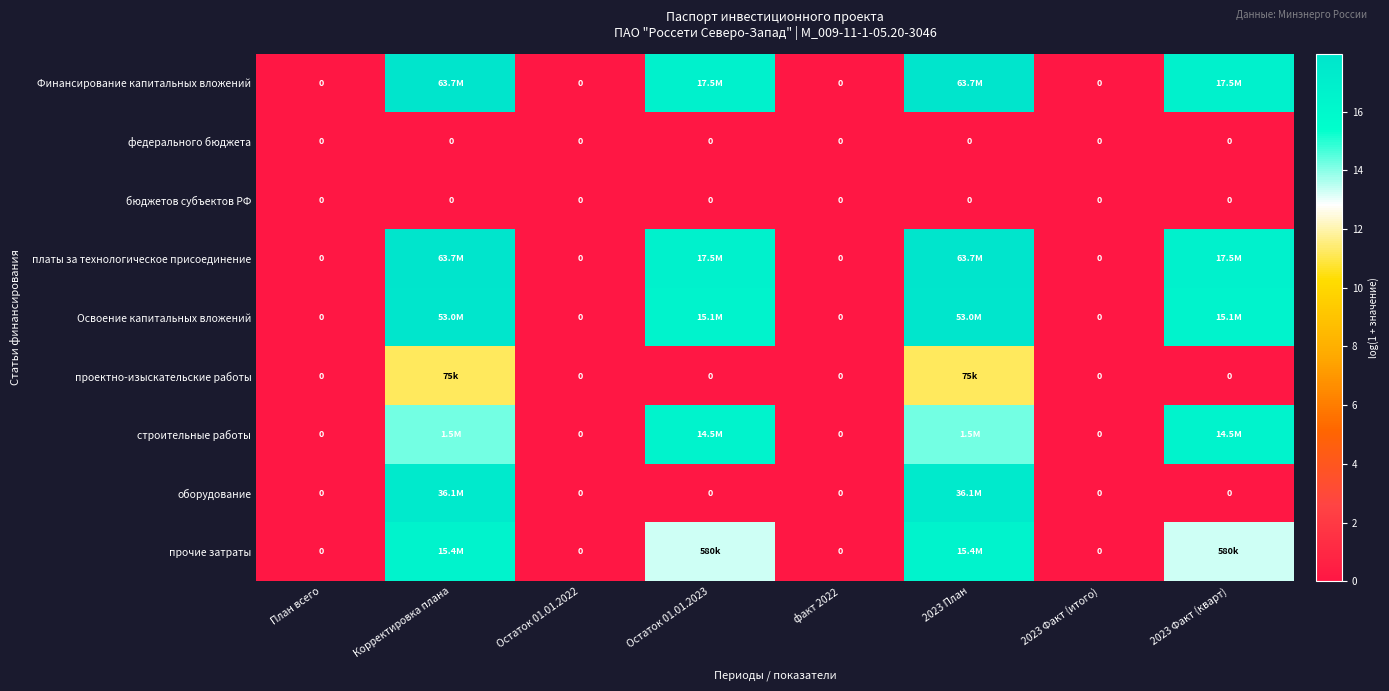

What is the sum of all Финансирование капитальных вложений values?

69.3